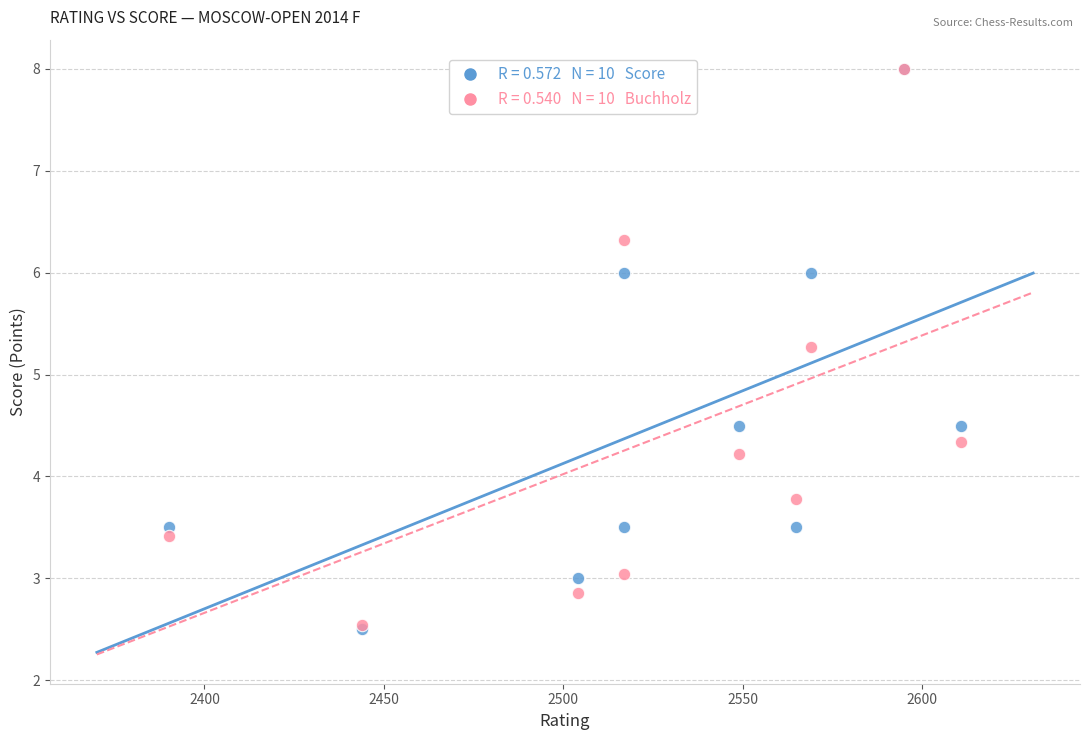

Across all series, what Y value is closest to 5?

5.3